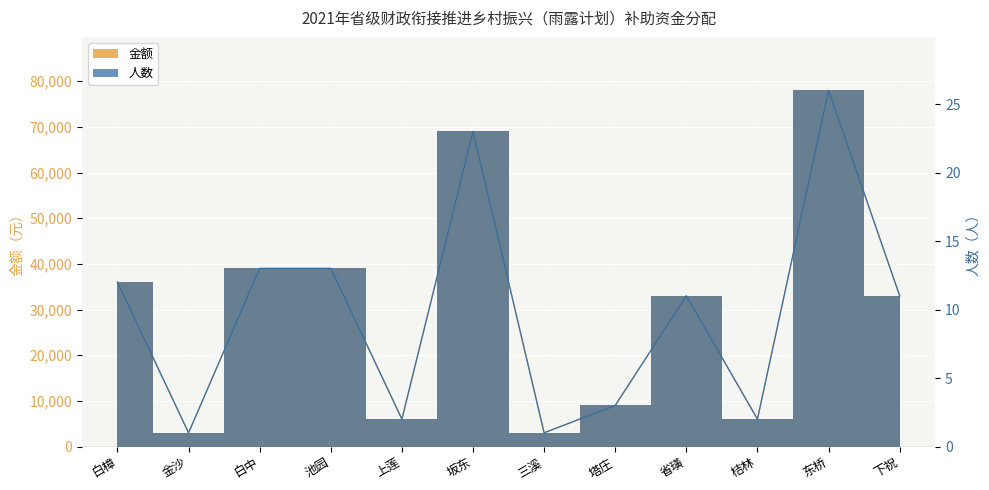

What are all the series names shown in the legend?

金额, 人数